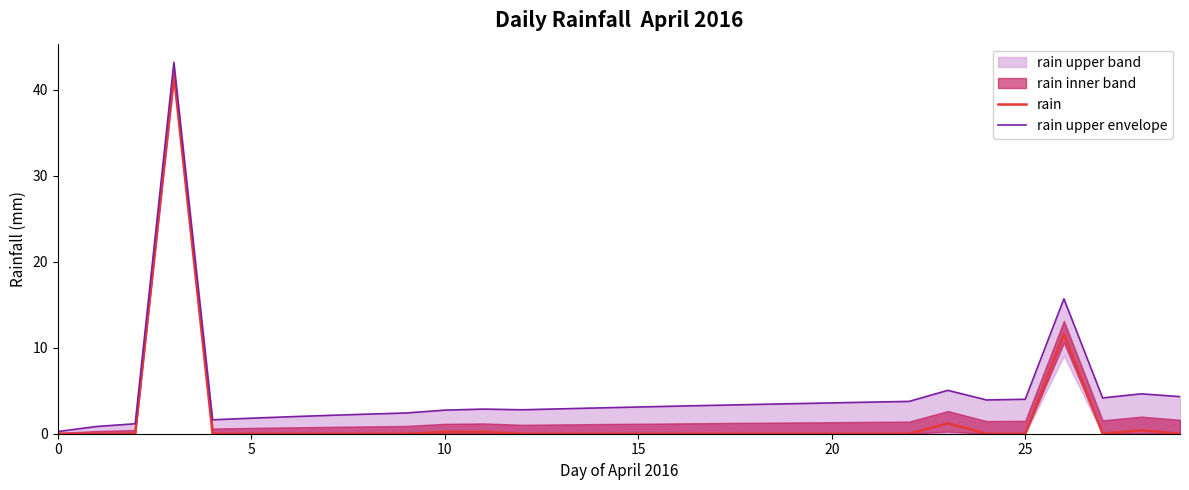

True or false: rain upper envelope and rain intersect in this chart.

False